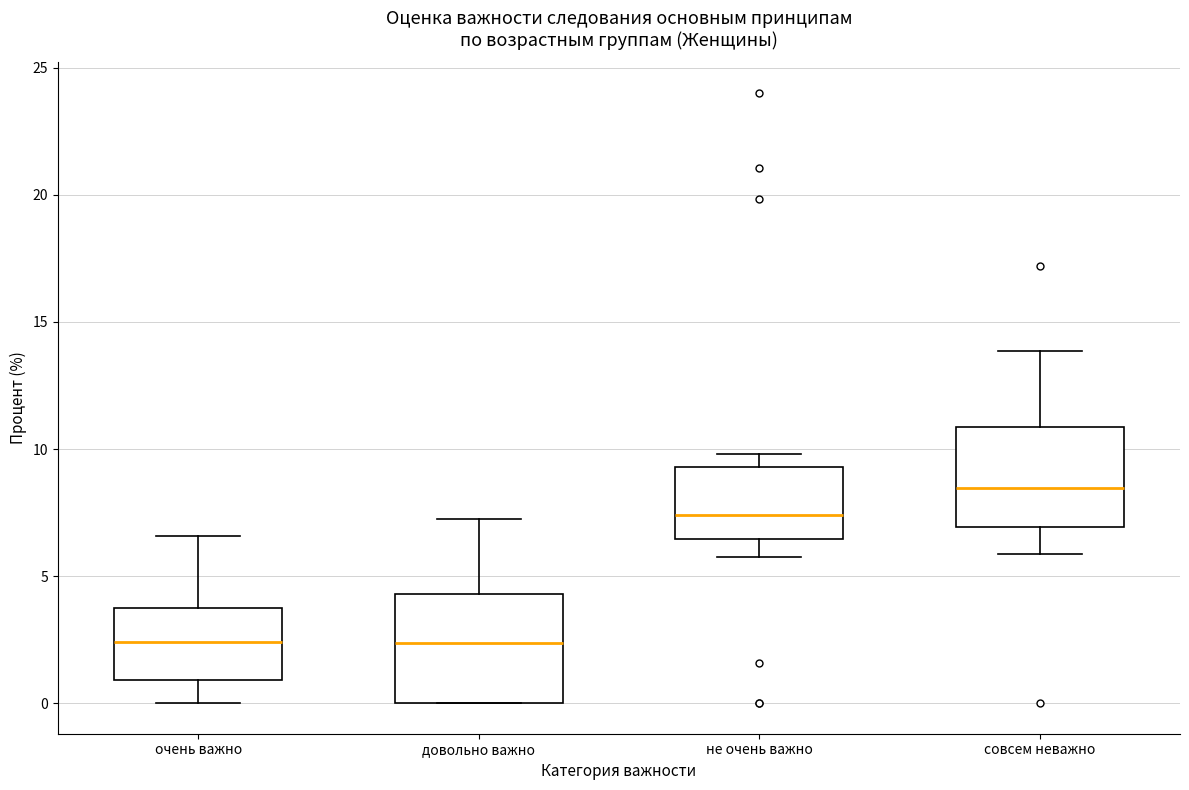

Where is the upper edge of the box for довольно важно on the y-axis? The values are not printed on the chart, so give them approximately, as read against the axis.

4.5